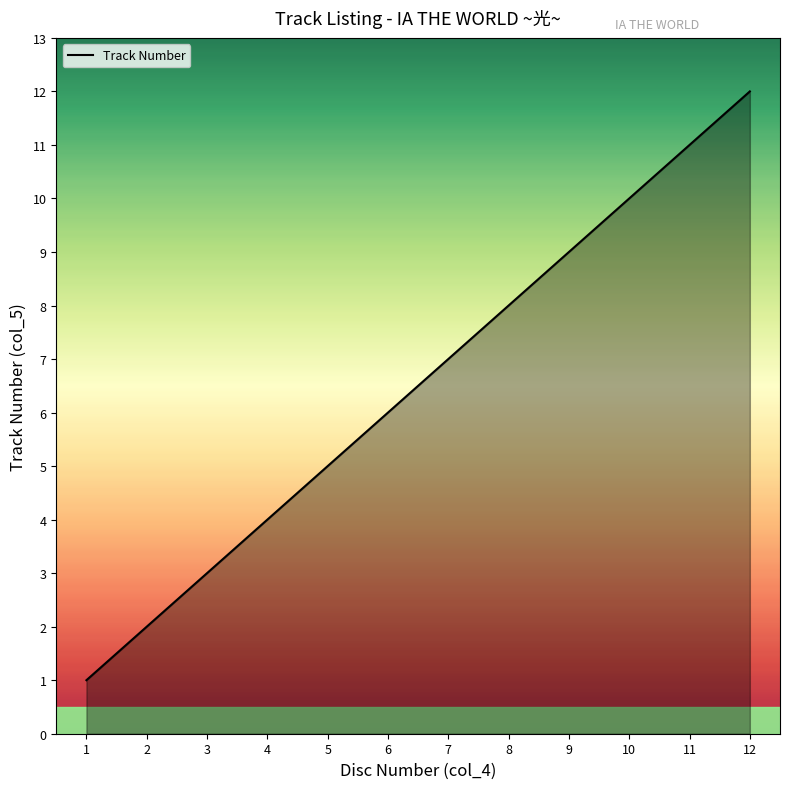

What is the maximum value shown in the chart?

12